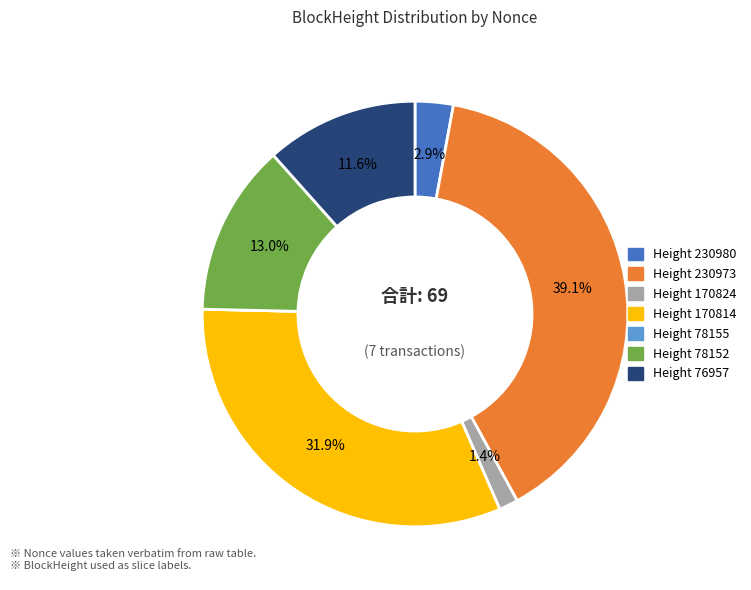

Is there a majority slice in this chart?

No